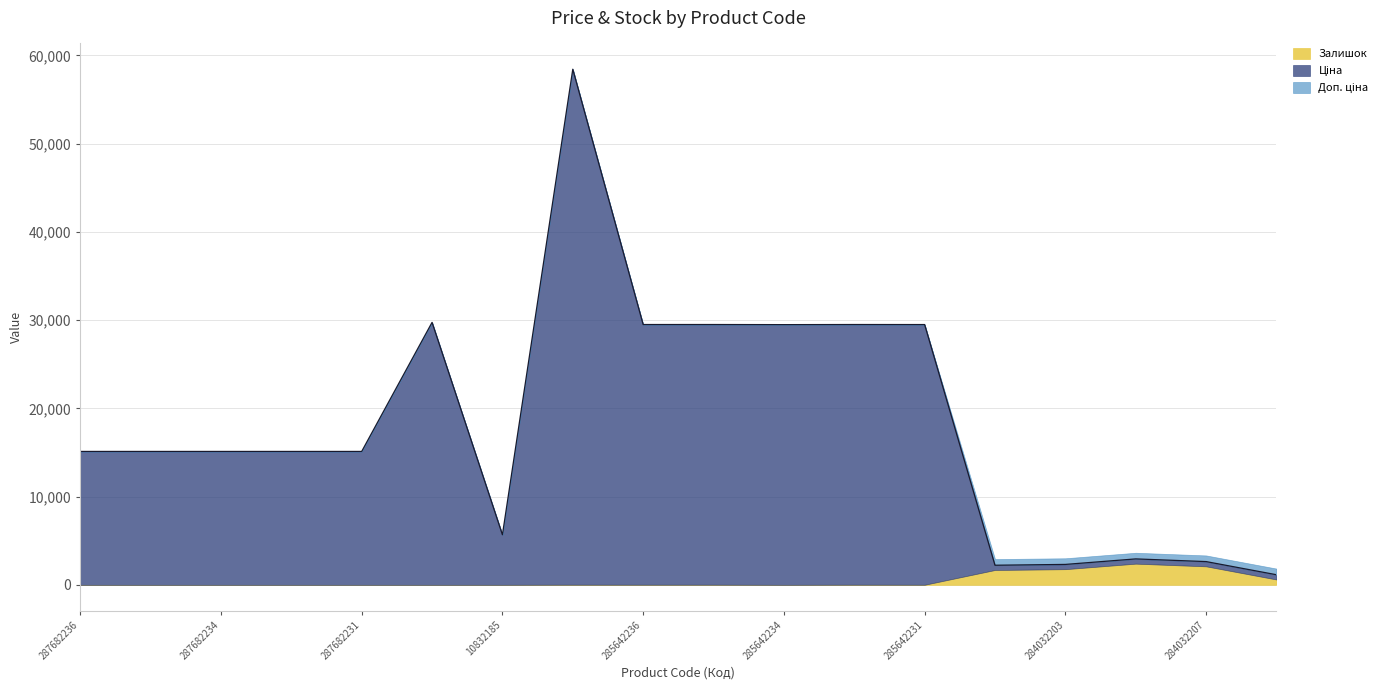

What is the difference between the Доп. ціна values at 287702232 and 285642234?

255.8